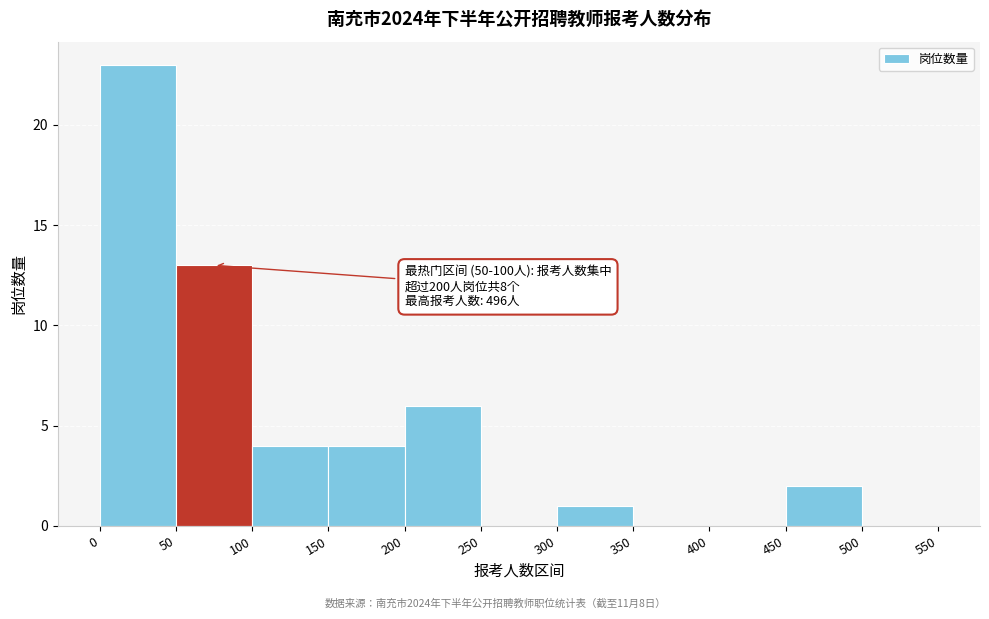

Which range on the x-axis has the tallest bar?

0 to 50